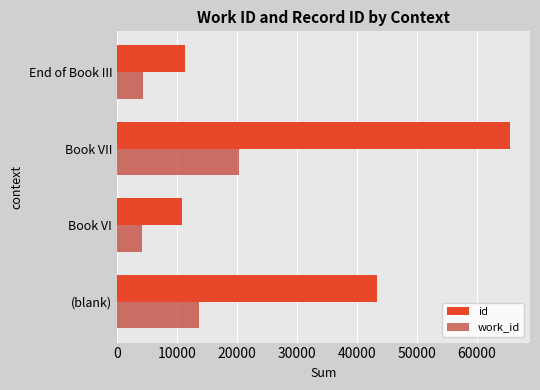

At how many categories does at least one series exceed 63328?

1